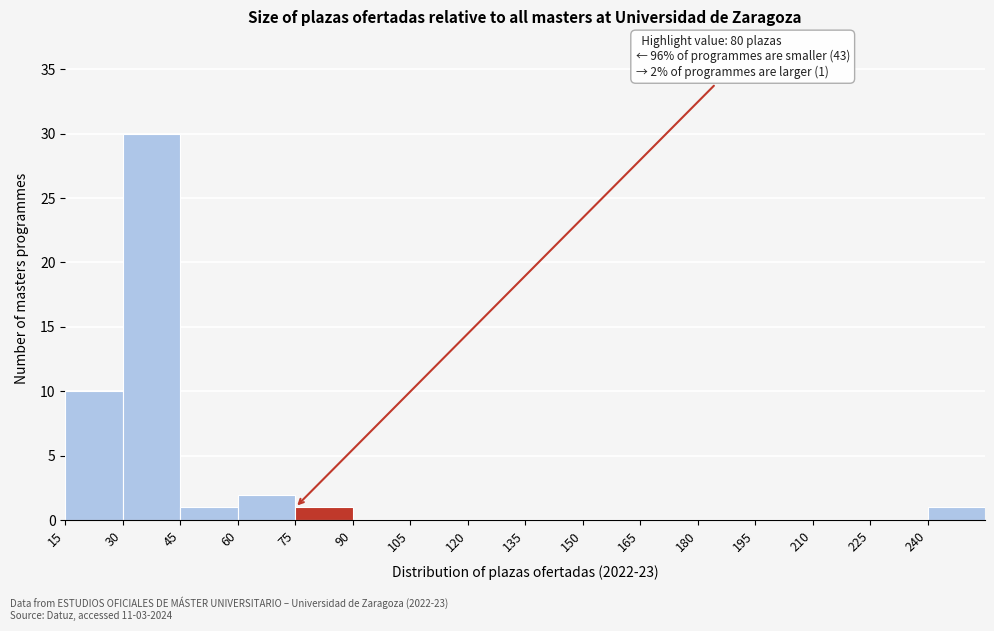

Over which range of the x-axis is the bar tallest?

30 to 45